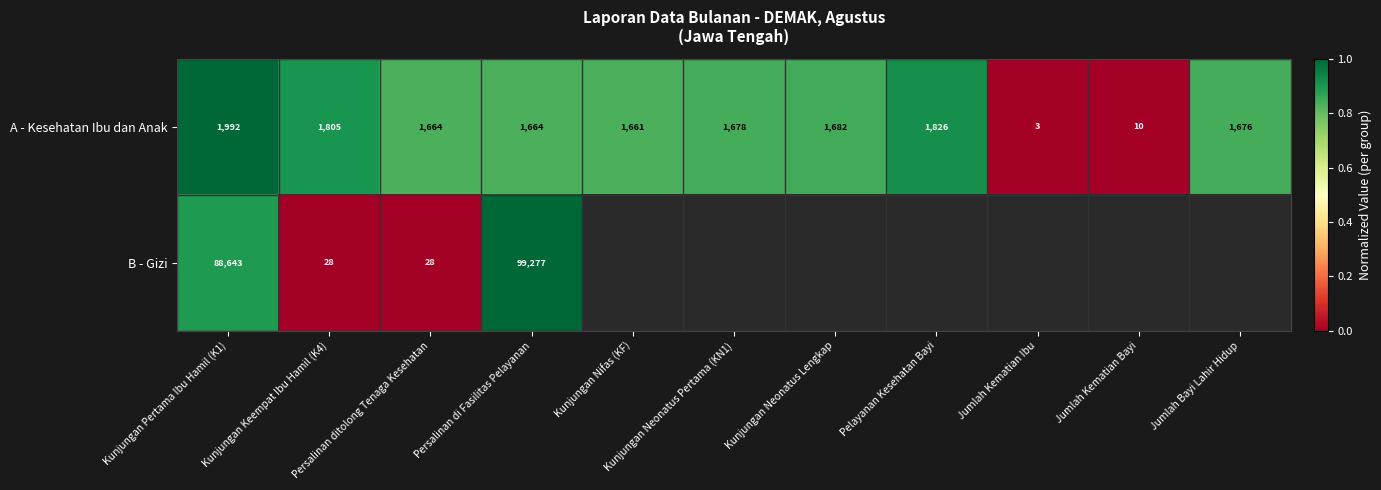

The value of A - Kesehatan Ibu dan Anak at Persalinan ditolong Tenaga Kesehatan is 0.3. True or false?

False